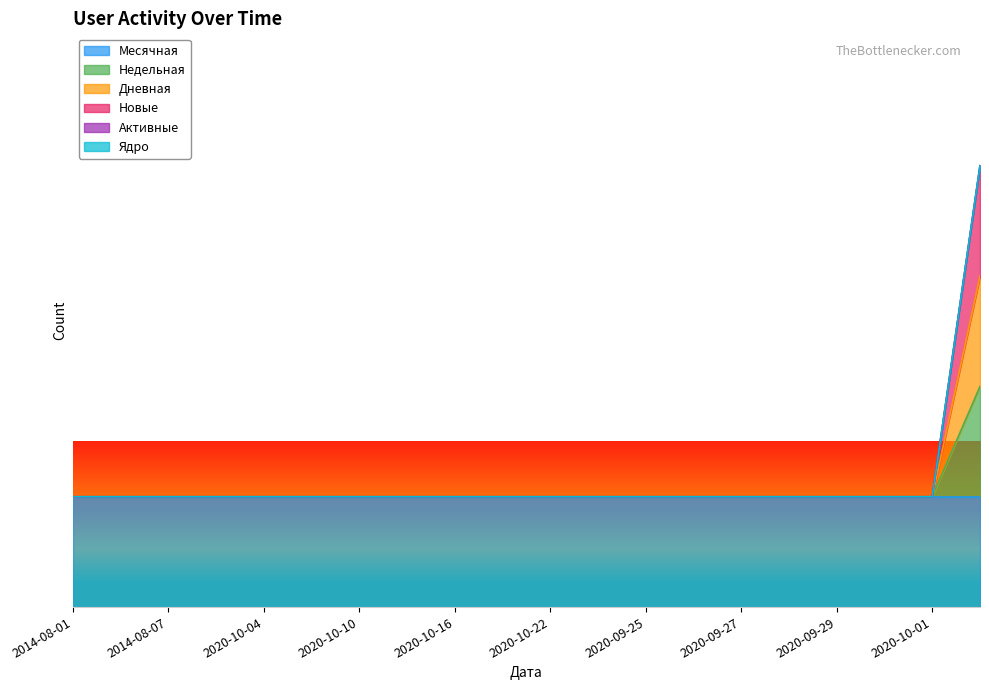

Read the Дневная value at 2020-09-24.

1